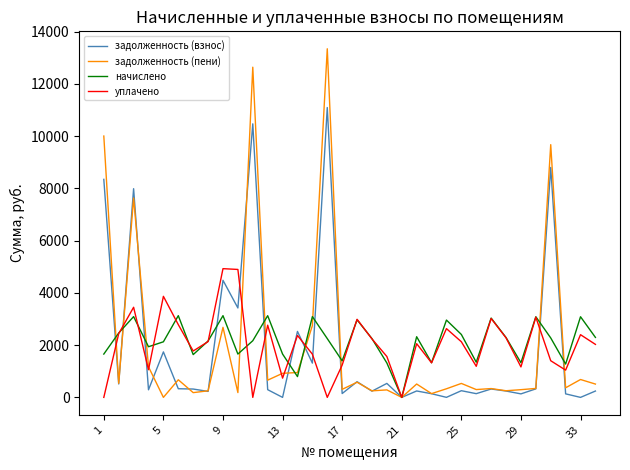

List the series in order of their peak value, lowest first.

начислено, уплачено, задолженность (взнос), задолженность (пени)